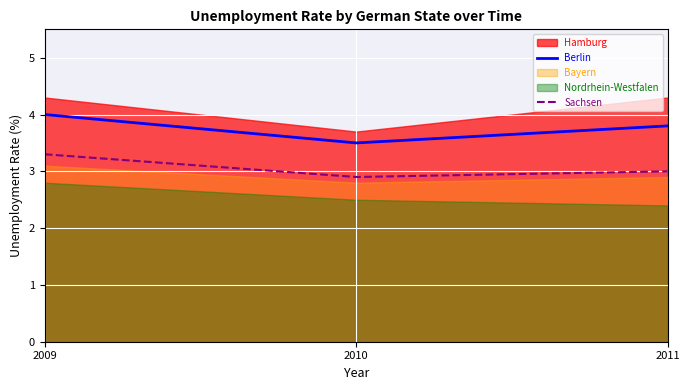

How many lines are shown in the chart?

2